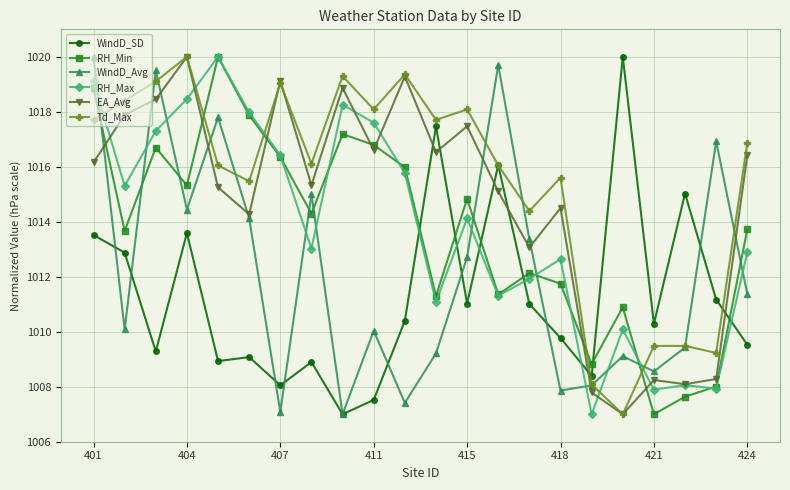

In RH_Max, how many points are higher than both neighbors (excluding endpoints)?

6